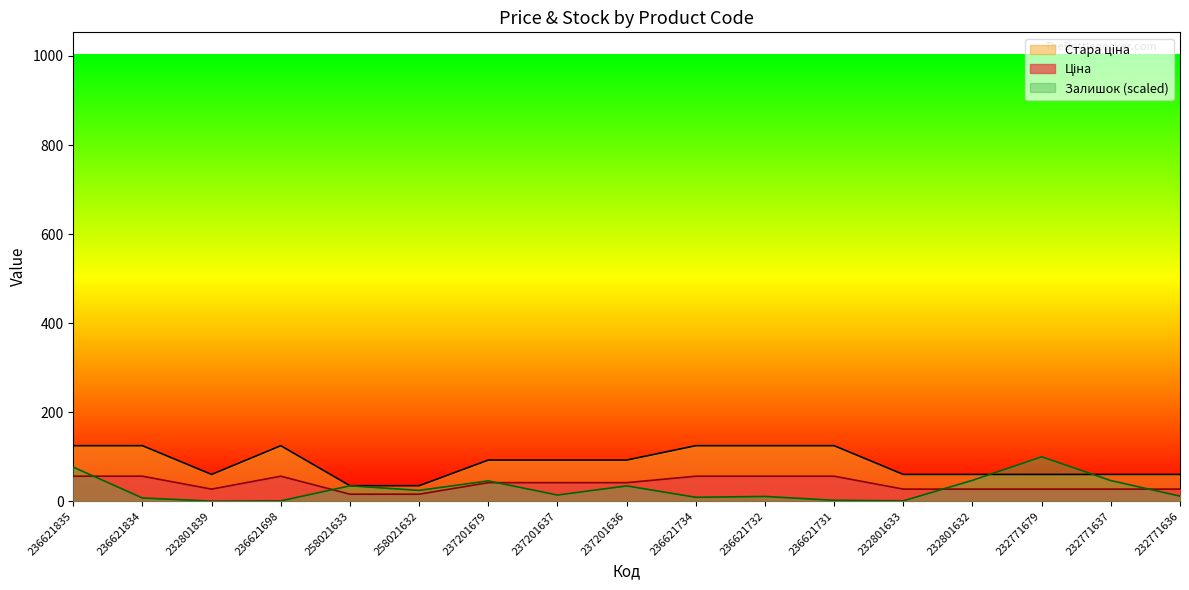

Is it true that Ціна equals 23.2 at 258021633?

False